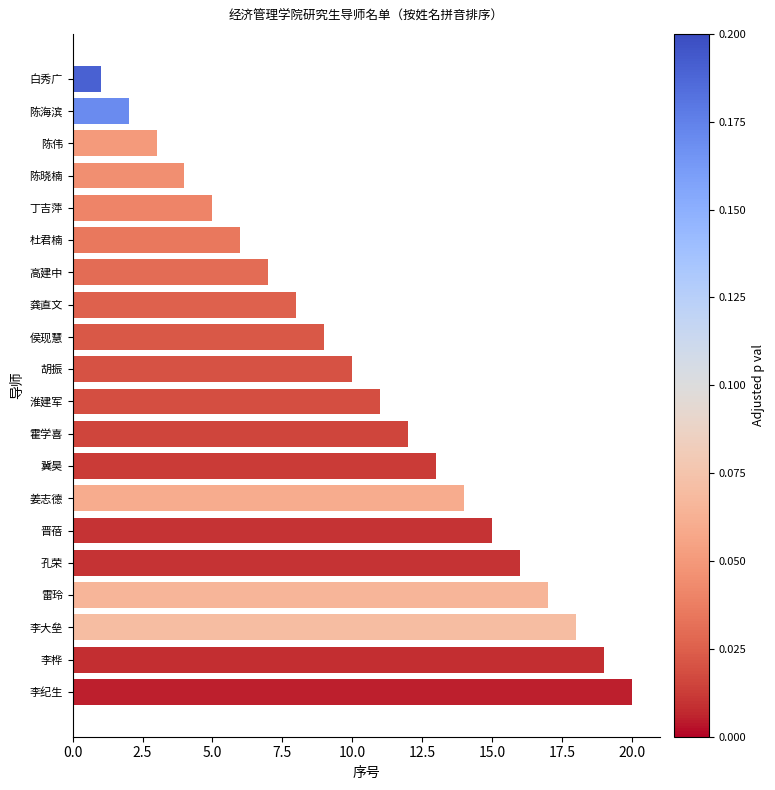

Are the bars grouped side by side (vs. stacked)?

No